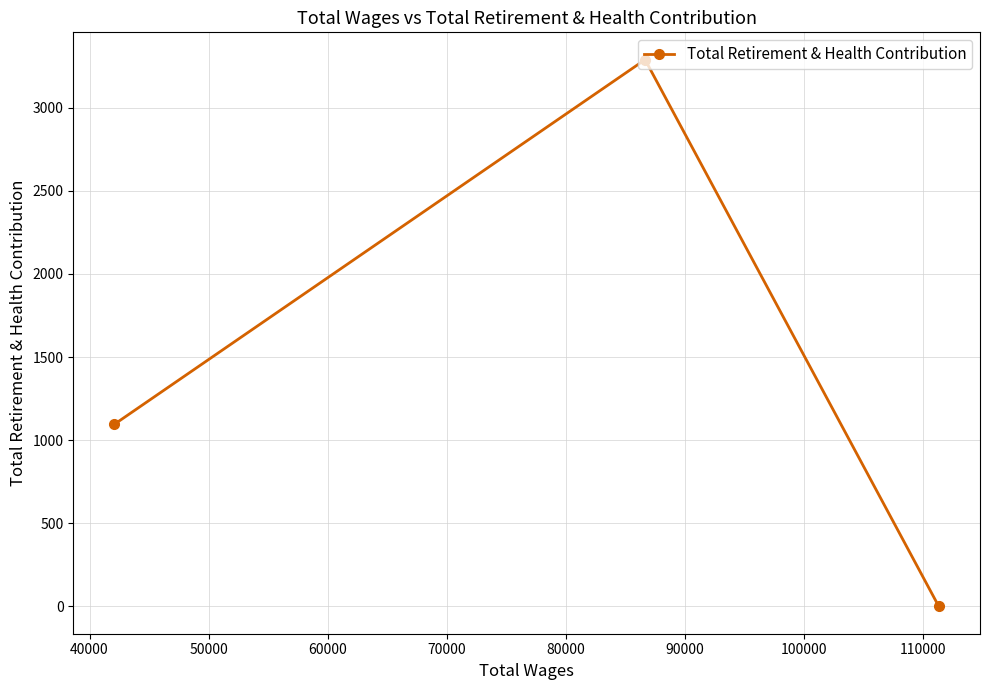

What is the greatest value displayed?

3289